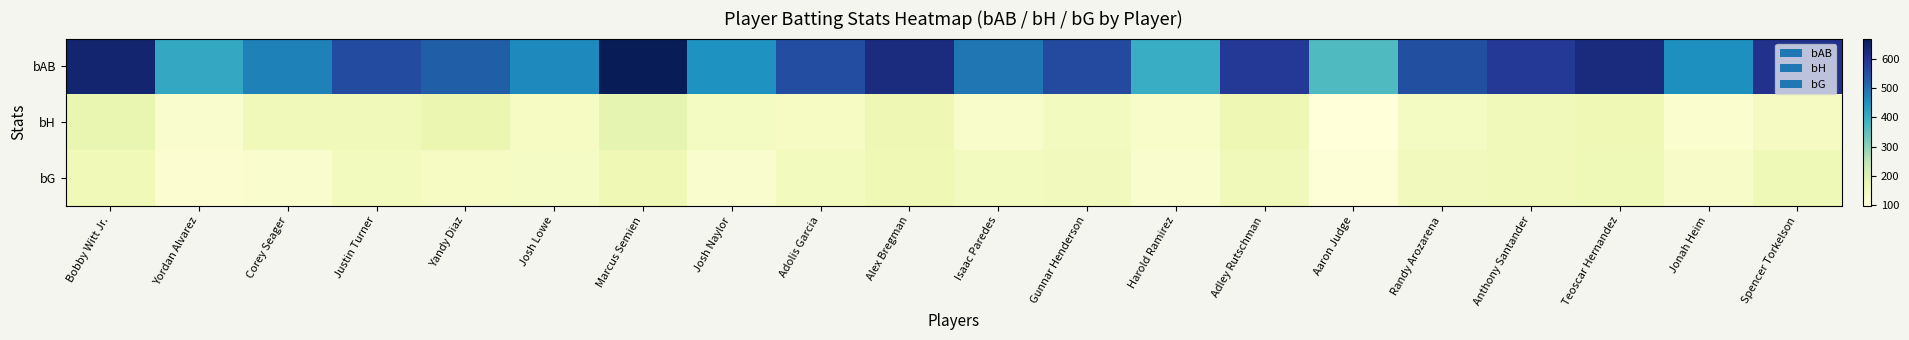

What is the maximum value shown in the chart?

670